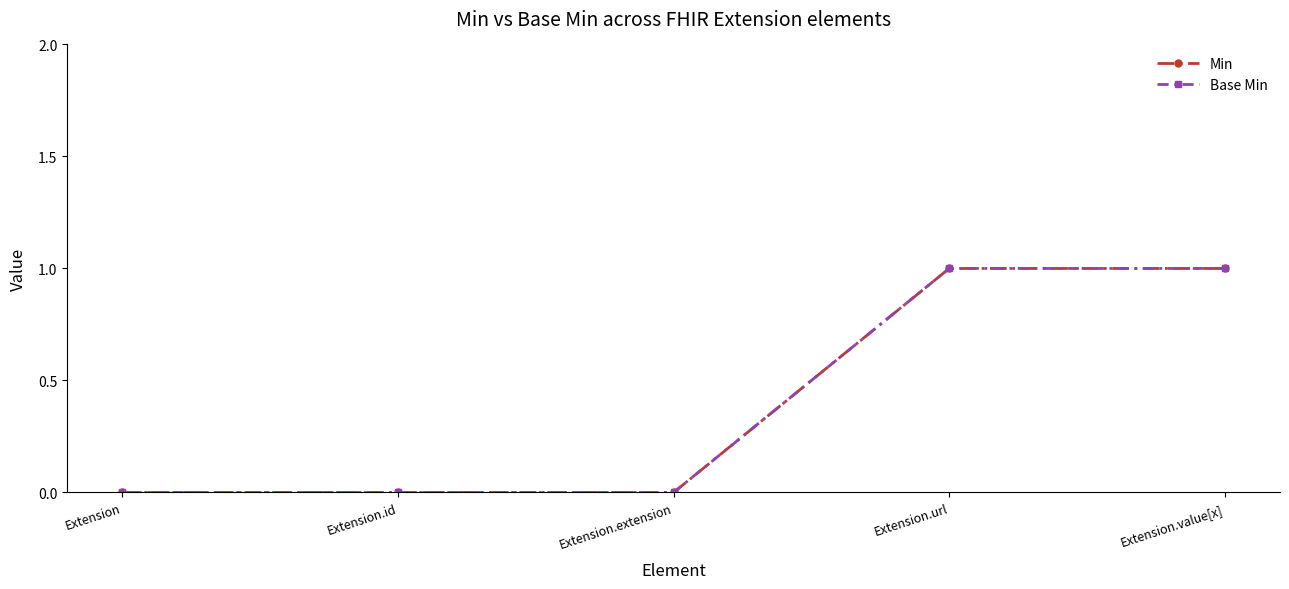

Reading left to right, transcribe all the data shown in this chart.

Min: 0	0	0	1	1
Base Min: 0	0	0	1	1